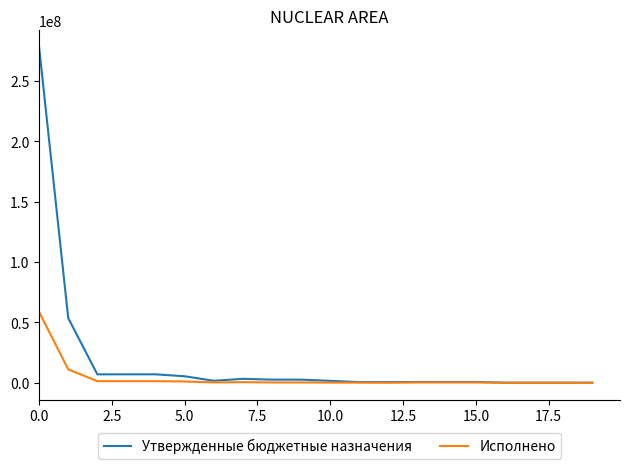

Which series has the largest total across all categories?

Утвержденные бюджетные назначения